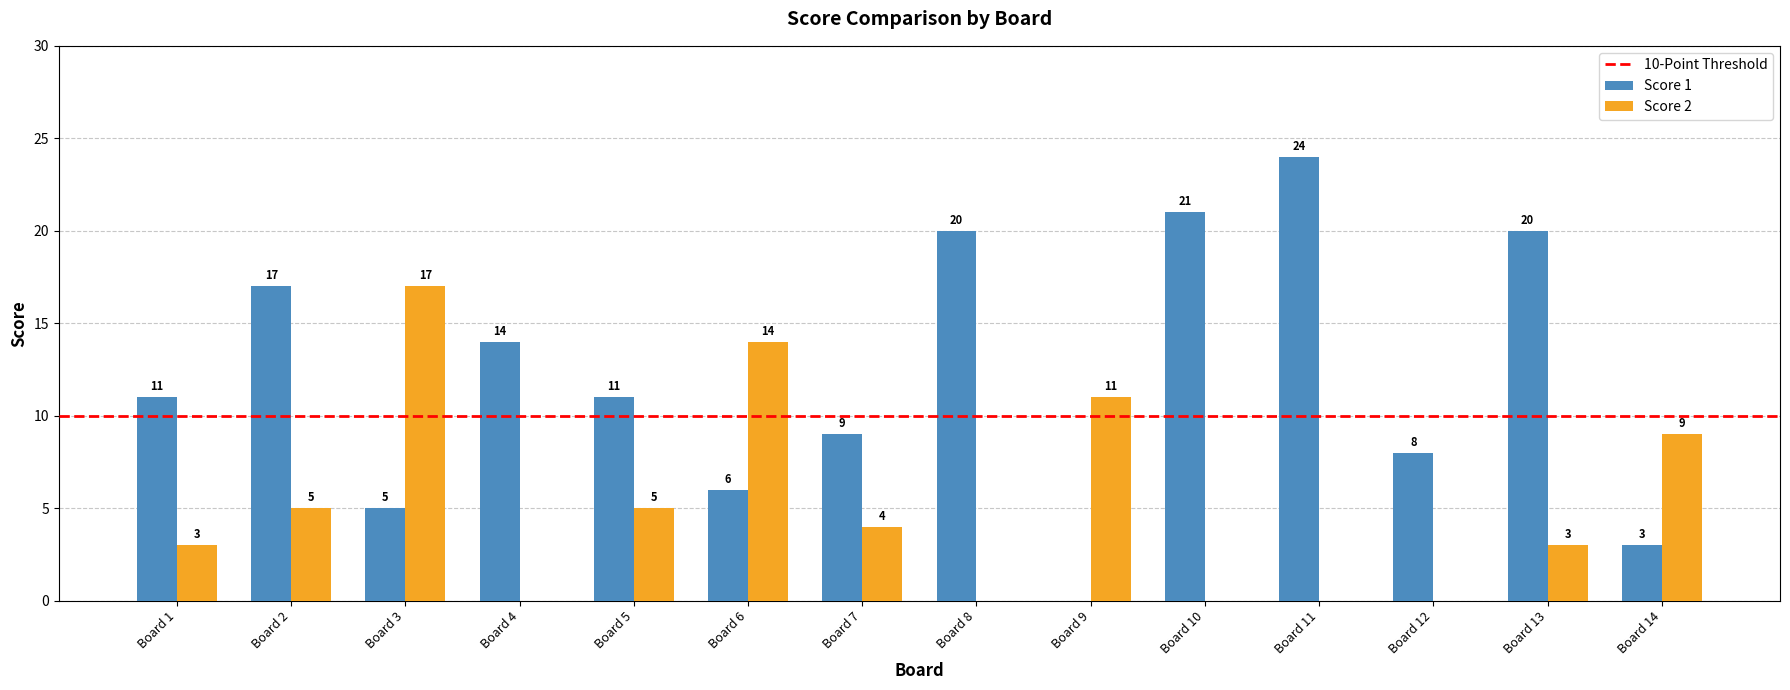

What is the sum of all Score 1 values?

169